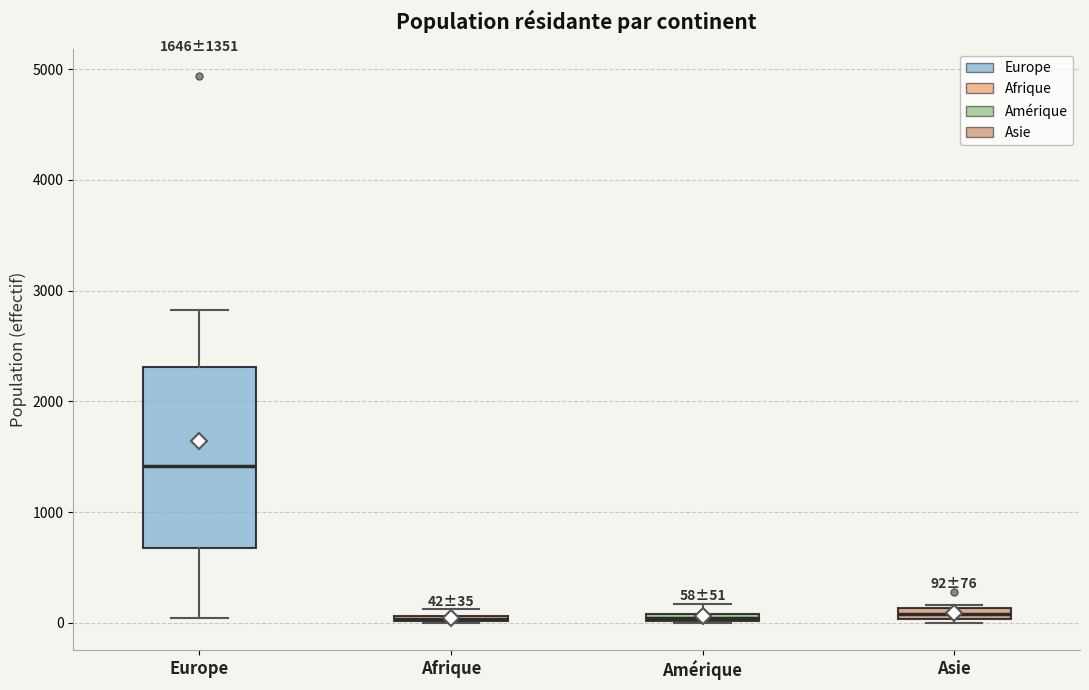

Comparing the boxes themselves (not the whiskers), which one is the tallest?

Europe